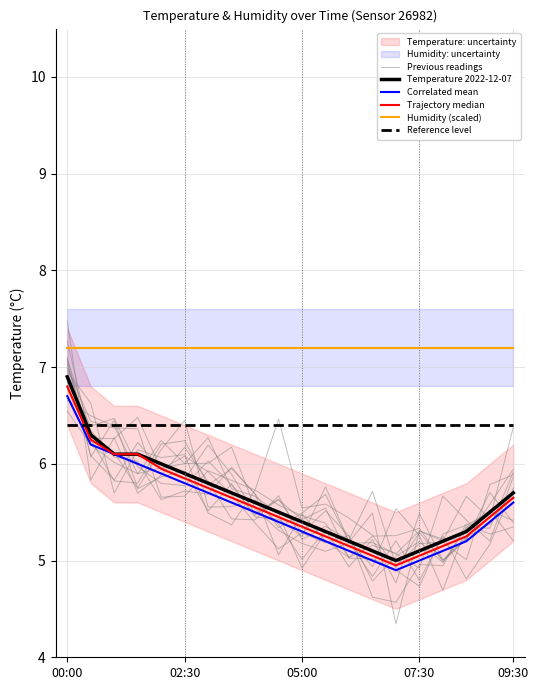

True or false: Correlated mean and Humidity (scaled) cross at least once.

False